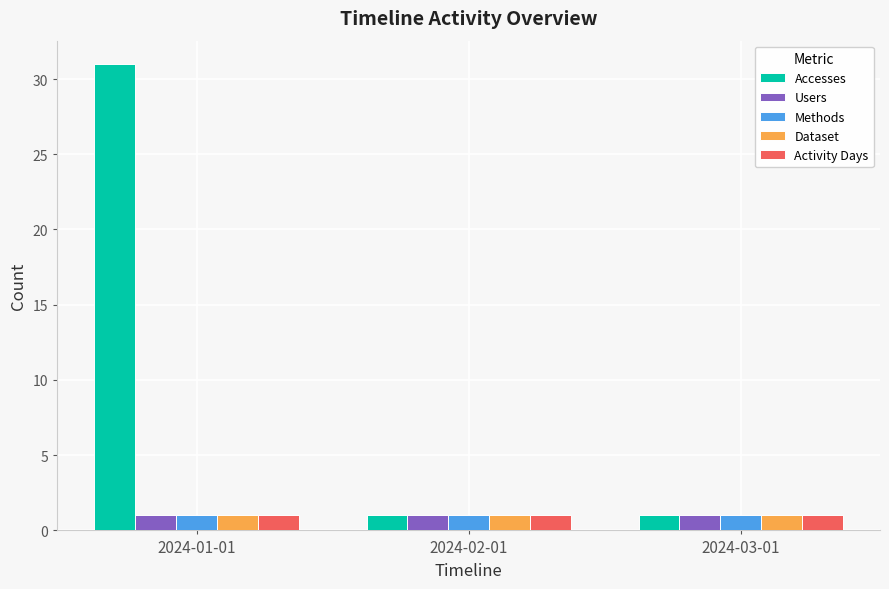

What is the total value across all series at 2024-03-01?

5